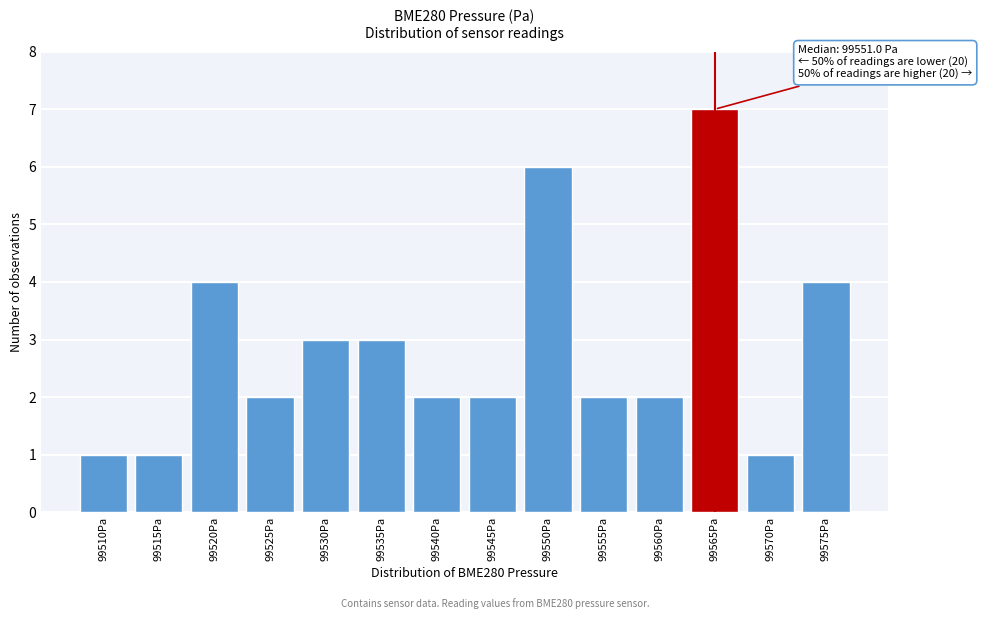

Reading left to right, list all the values displayed in this chart.

1	1	4	2	3	3	2	2	6	2	2	7	1	4